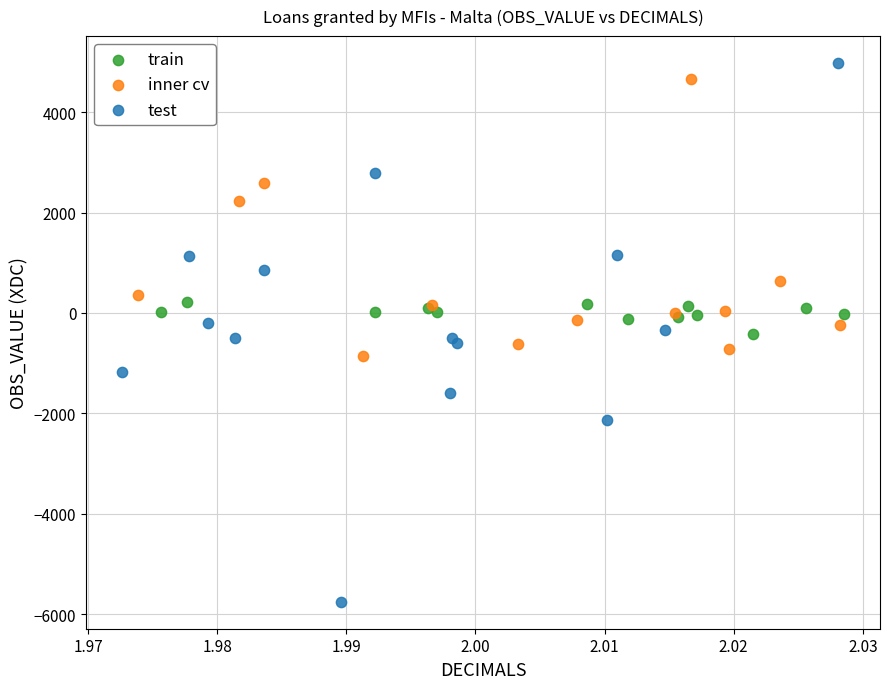

Which series has the largest Y range (max minus min)?

test